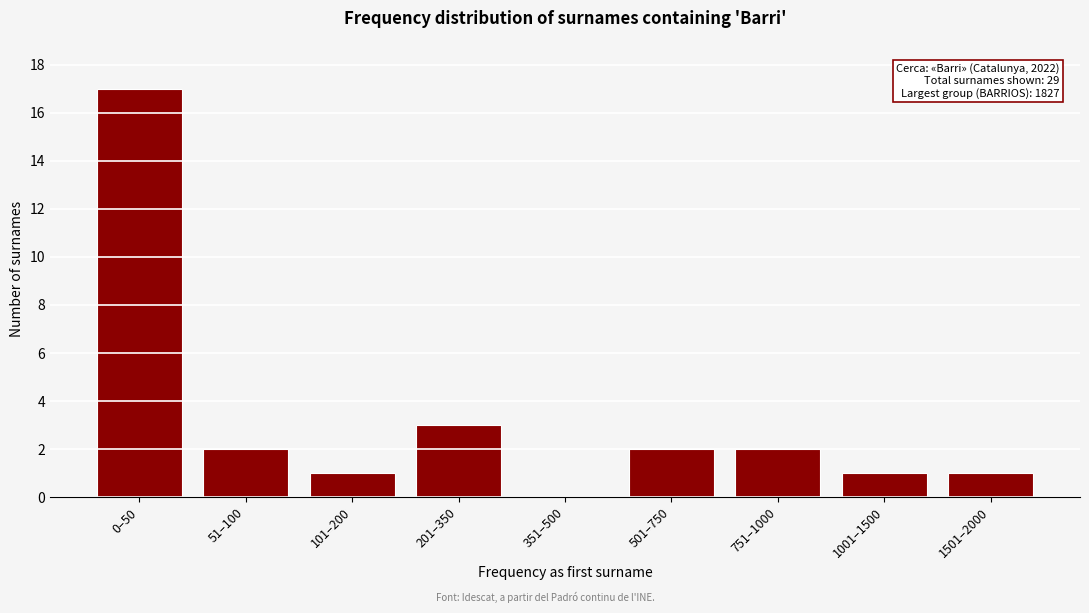

Reading left to right, list all the values displayed in this chart.

0–50=17	51–100=2	101–200=1	201–350=3	351–500=0	501–750=2	751–1000=2	1001–1500=1	1501–2000=1